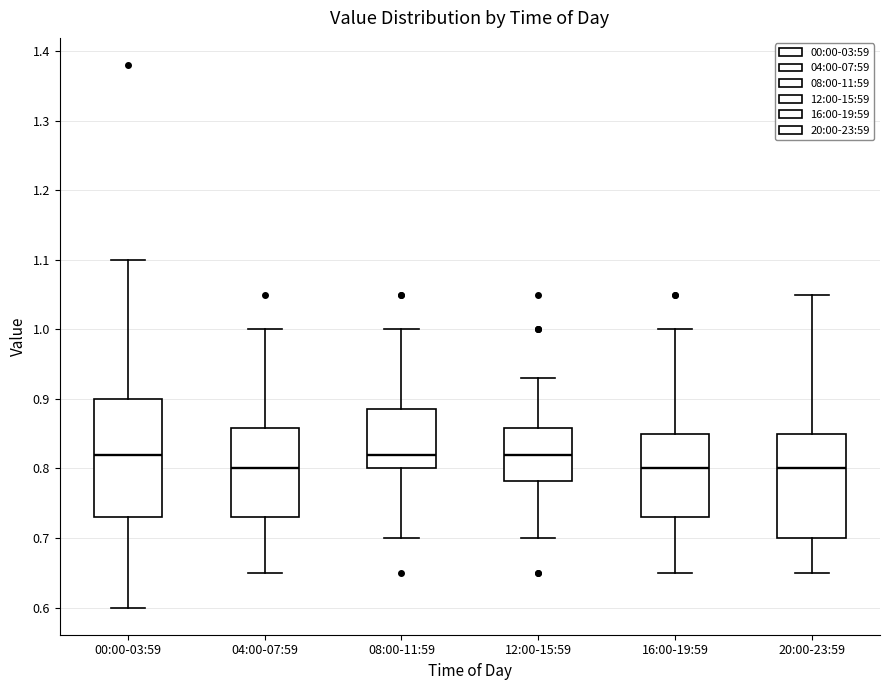

Reading left to right, read every box against the y-axis: the position of its median line, the range the box covers, and the ends of its whiskers. The values are not printed on the chart, so give them approximately, as read against the axis.

00:00-03:59: median 0.82, box 0.73 to 0.90, whiskers 0.60 to 1.10
04:00-07:59: median 0.80, box 0.73 to 0.86, whiskers 0.65 to 1.00
08:00-11:59: median 0.82, box 0.80 to 0.89, whiskers 0.70 to 1.00
12:00-15:59: median 0.82, box 0.78 to 0.86, whiskers 0.70 to 0.93
16:00-19:59: median 0.80, box 0.73 to 0.85, whiskers 0.65 to 1.00
20:00-23:59: median 0.80, box 0.70 to 0.85, whiskers 0.65 to 1.05